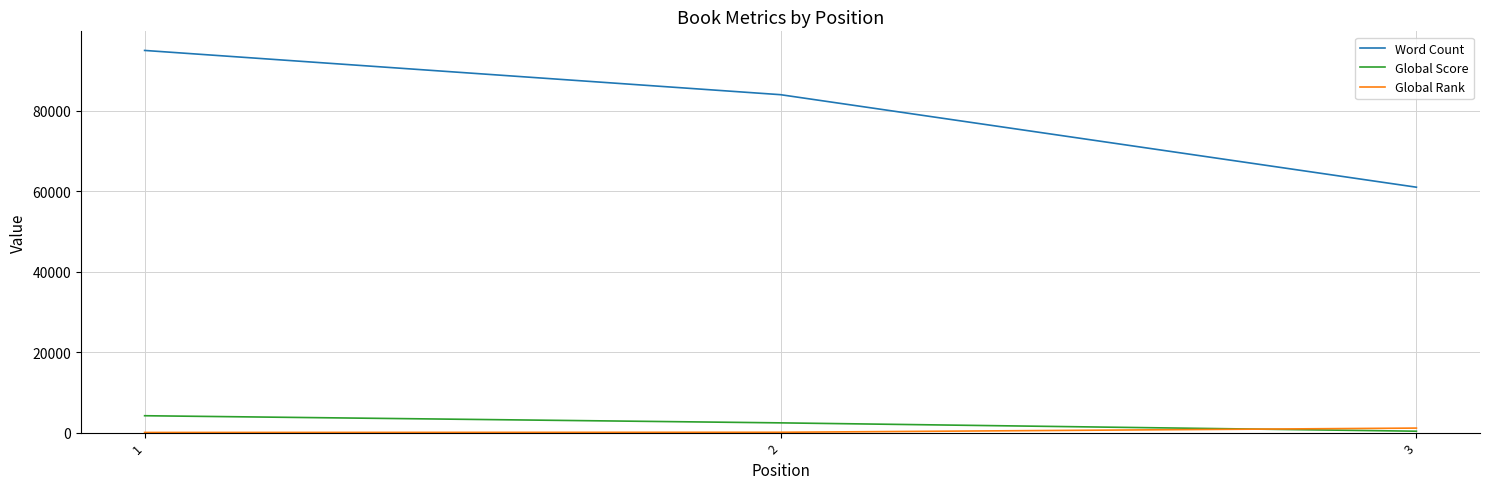

What is the spread (max minus min) of values at 2?

83922